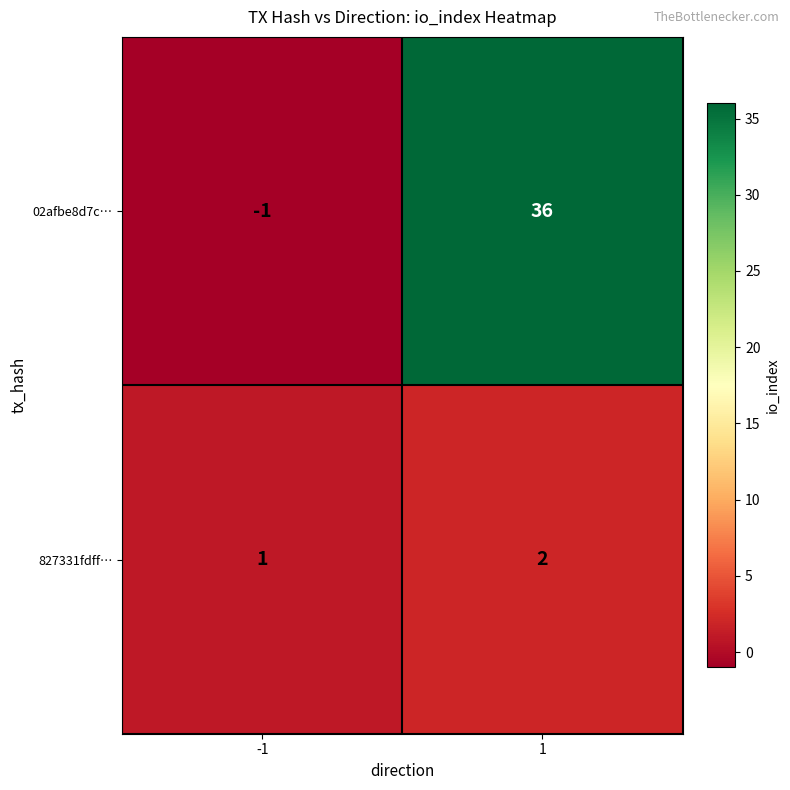

At how many categories does at least one series exceed 13?

1